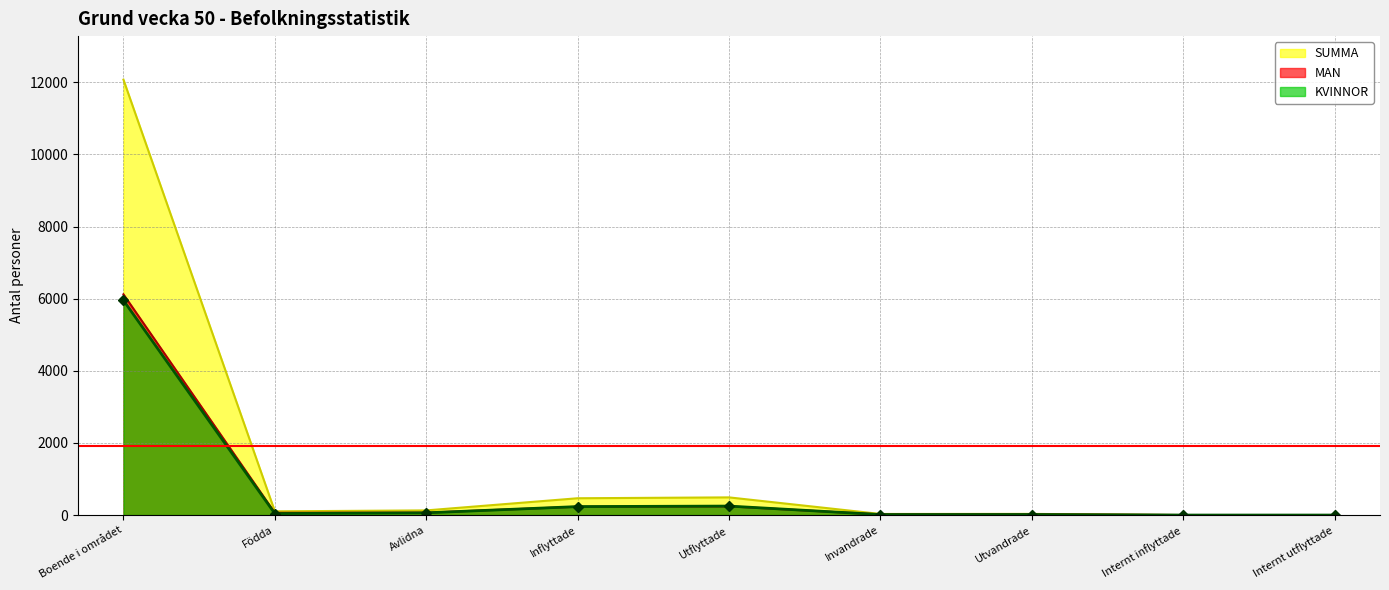

Which series has the widest spread of values?

SUMMA